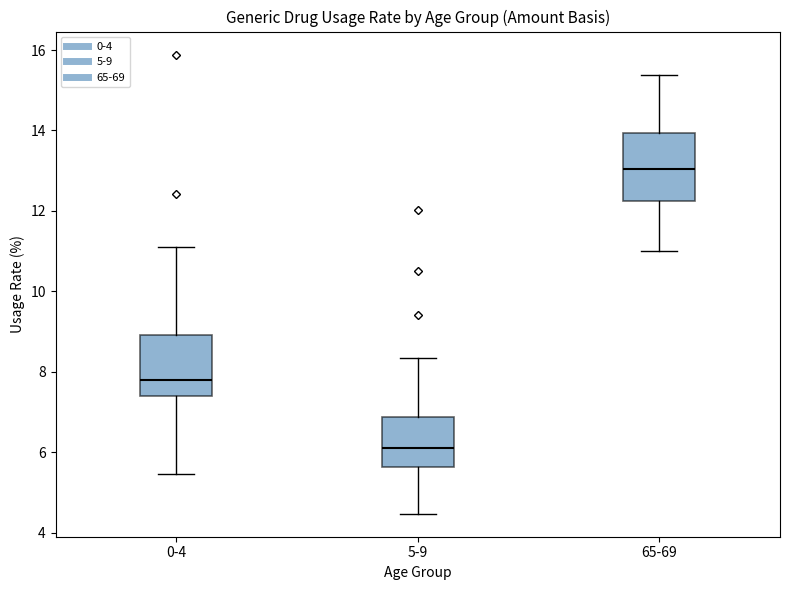

Reading left to right, read every box against the y-axis: the position of its median line, the range the box covers, and the ends of its whiskers. The values are not printed on the chart, so give them approximately, as read against the axis.

0-4: median 7.8, box 7.4 to 9.0, whiskers 5.4 to 11.2
5-9: median 6.2, box 5.6 to 6.8, whiskers 4.4 to 8.4
65-69: median 13.0, box 12.2 to 14.0, whiskers 11.0 to 15.4